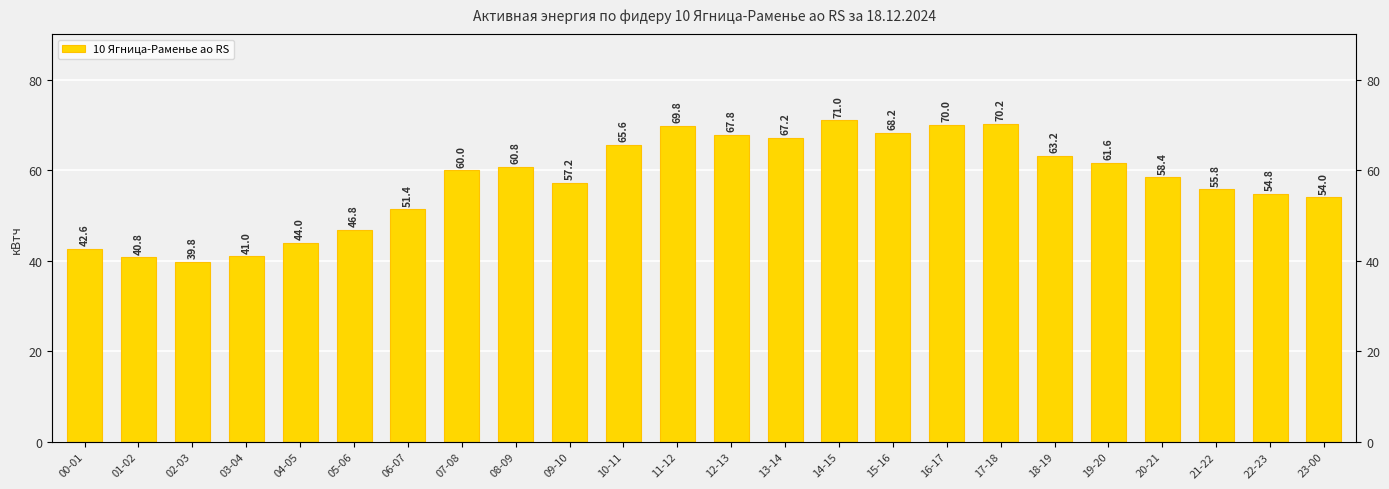

How many values exceed 60?

11